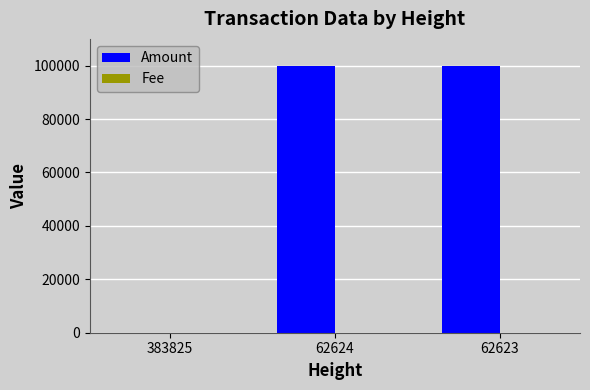

Which series has the widest spread of values?

Amount